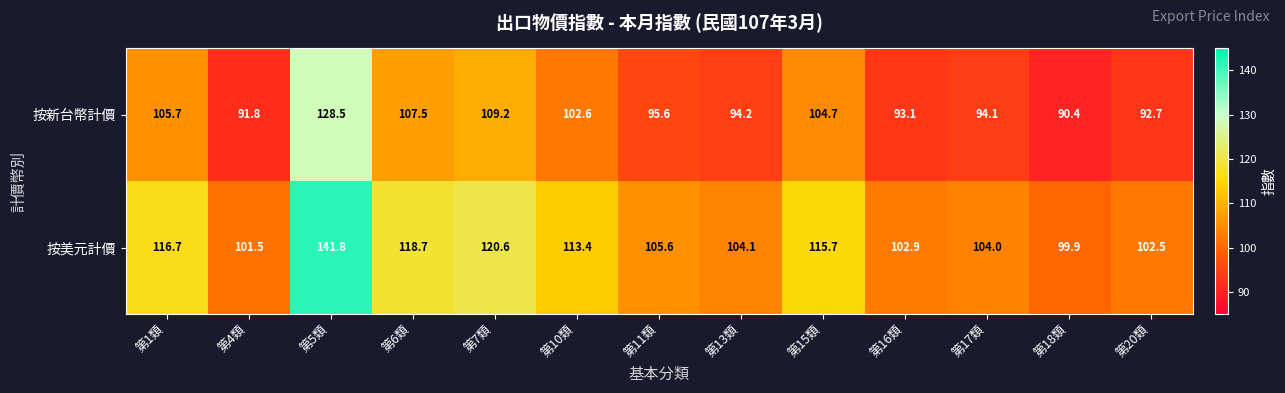

What is the maximum value shown in the chart?

141.8